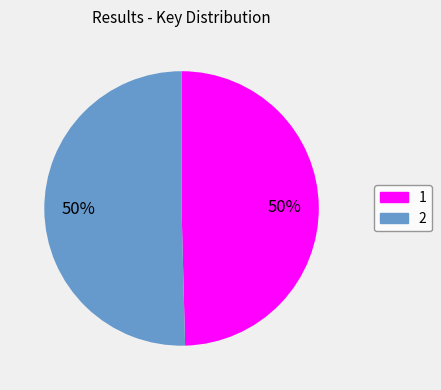

Which category has the smallest portion of the pie?

1